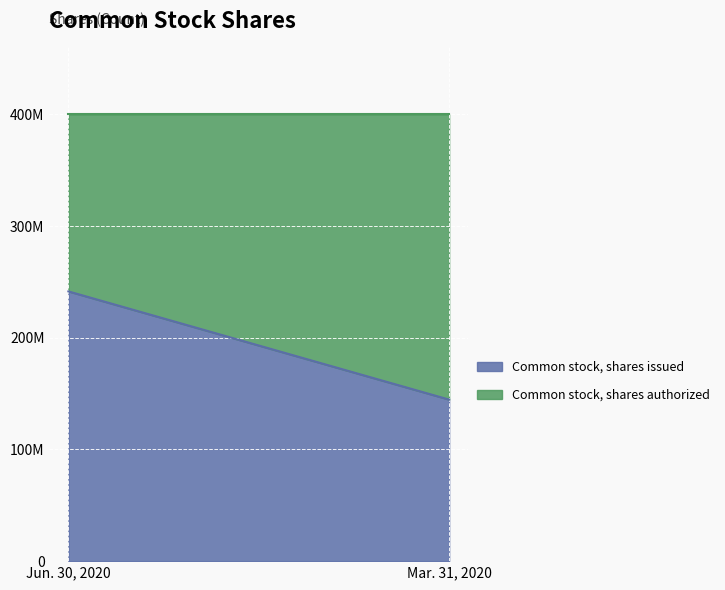

Is the value of Common stock, shares authorized at Jun. 30, 2020 greater than the value of Common stock, shares issued at Jun. 30, 2020?

Yes